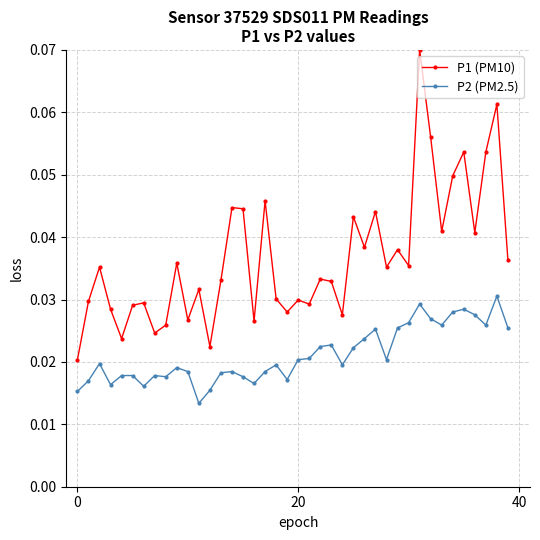

Rank the series by their maximum value, from highest to lowest.

P1 (PM10), P2 (PM2.5)